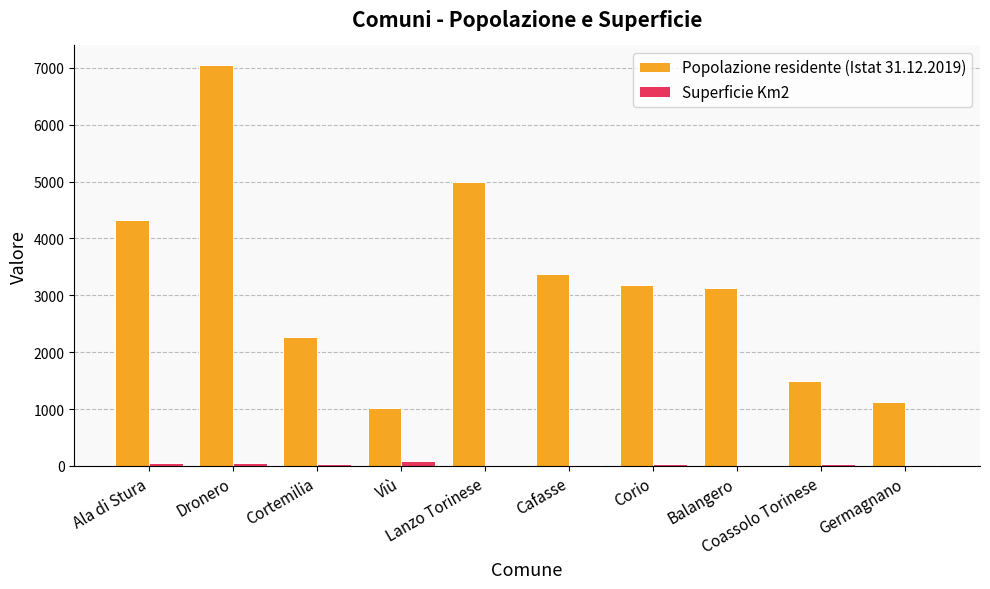

Which series has the largest total across all categories?

Popolazione residente (Istat 31.12.2019)